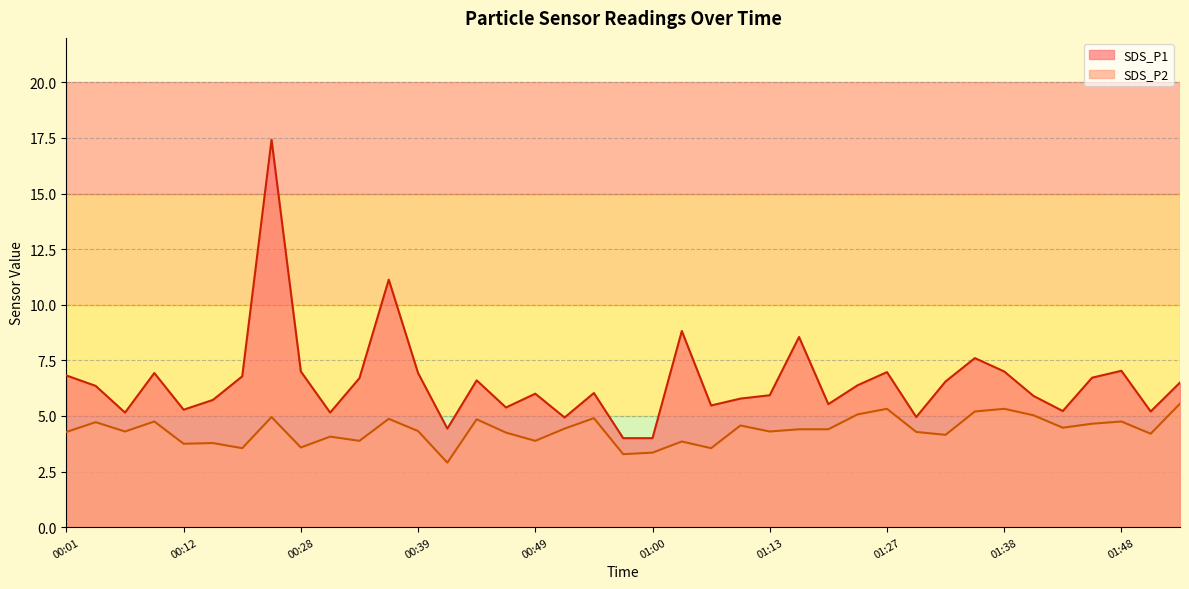

True or false: SDS_P1 and SDS_P2 cross at least once.

False